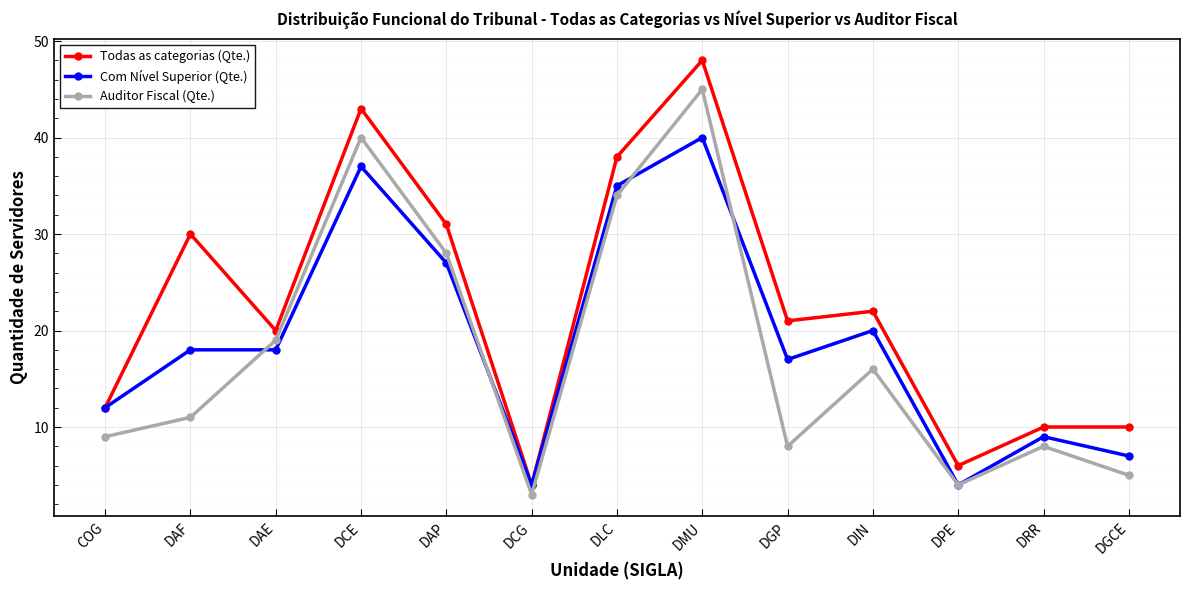

What is the maximum value for Todas as categorias (Qte.)?

48